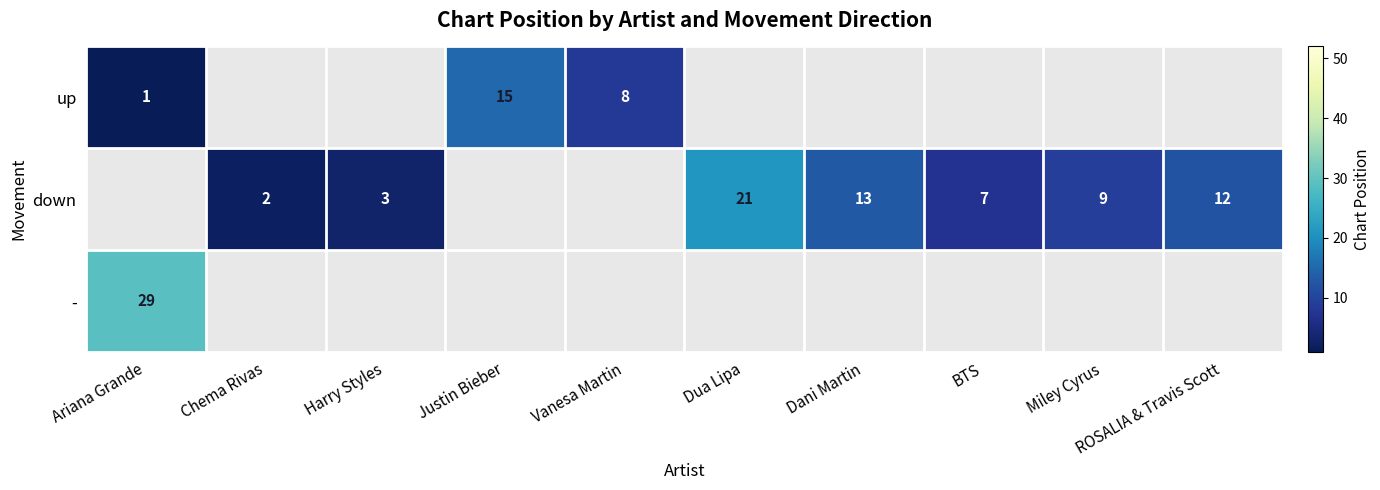

True or false: down has a value of 7 at BTS.

True